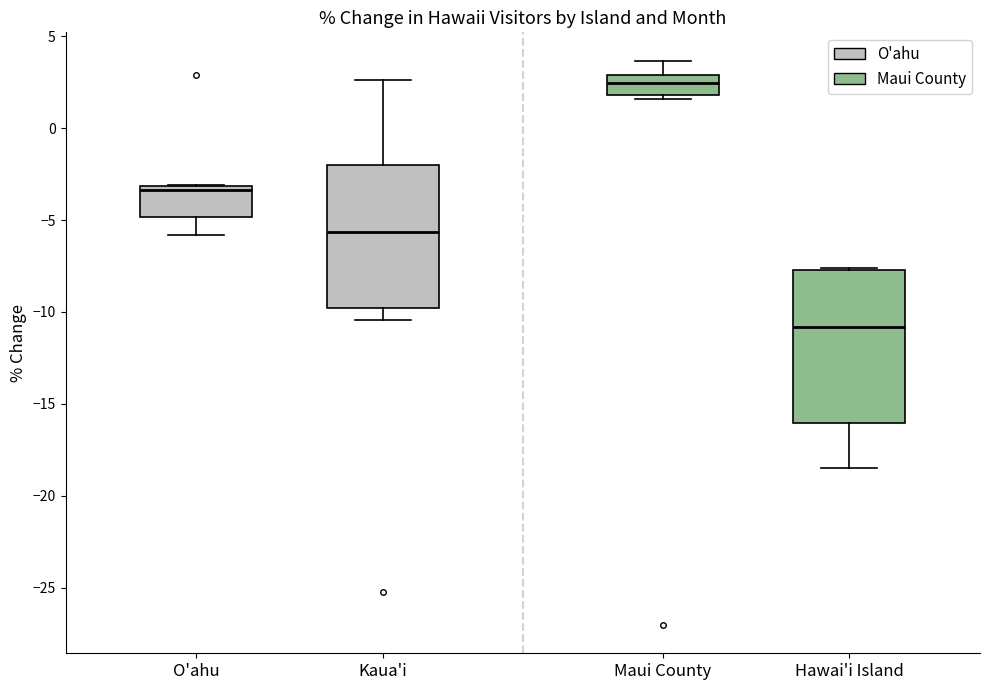

Where is the upper edge of the box for O'ahu on the y-axis? The values are not printed on the chart, so give them approximately, as read against the axis.

-3.0